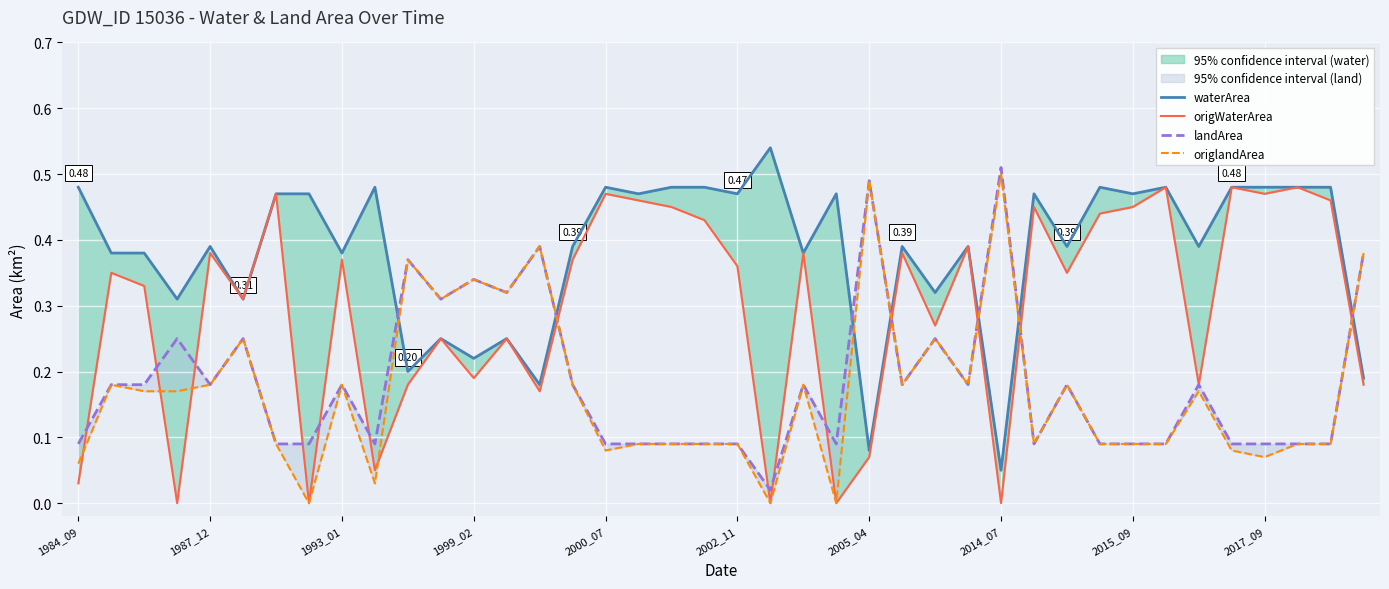

At 1993_01, list the series in order from smallest to largest.

origlandArea, landArea, origWaterArea, waterArea